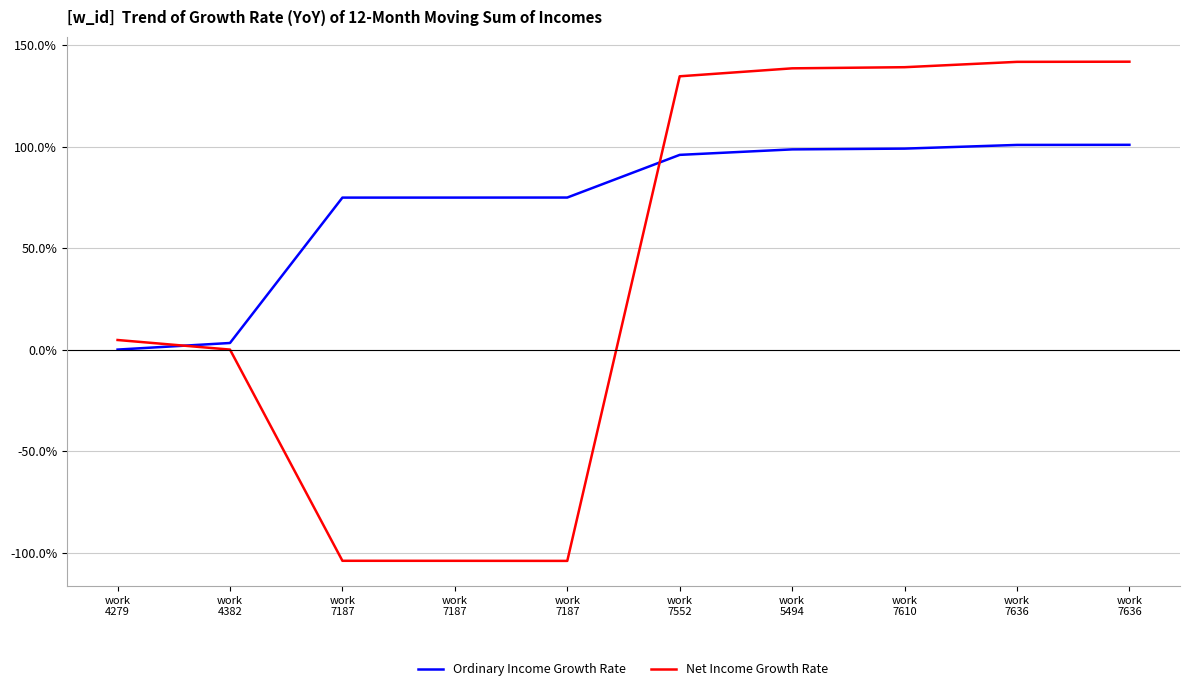

How many lines are shown in the chart?

2